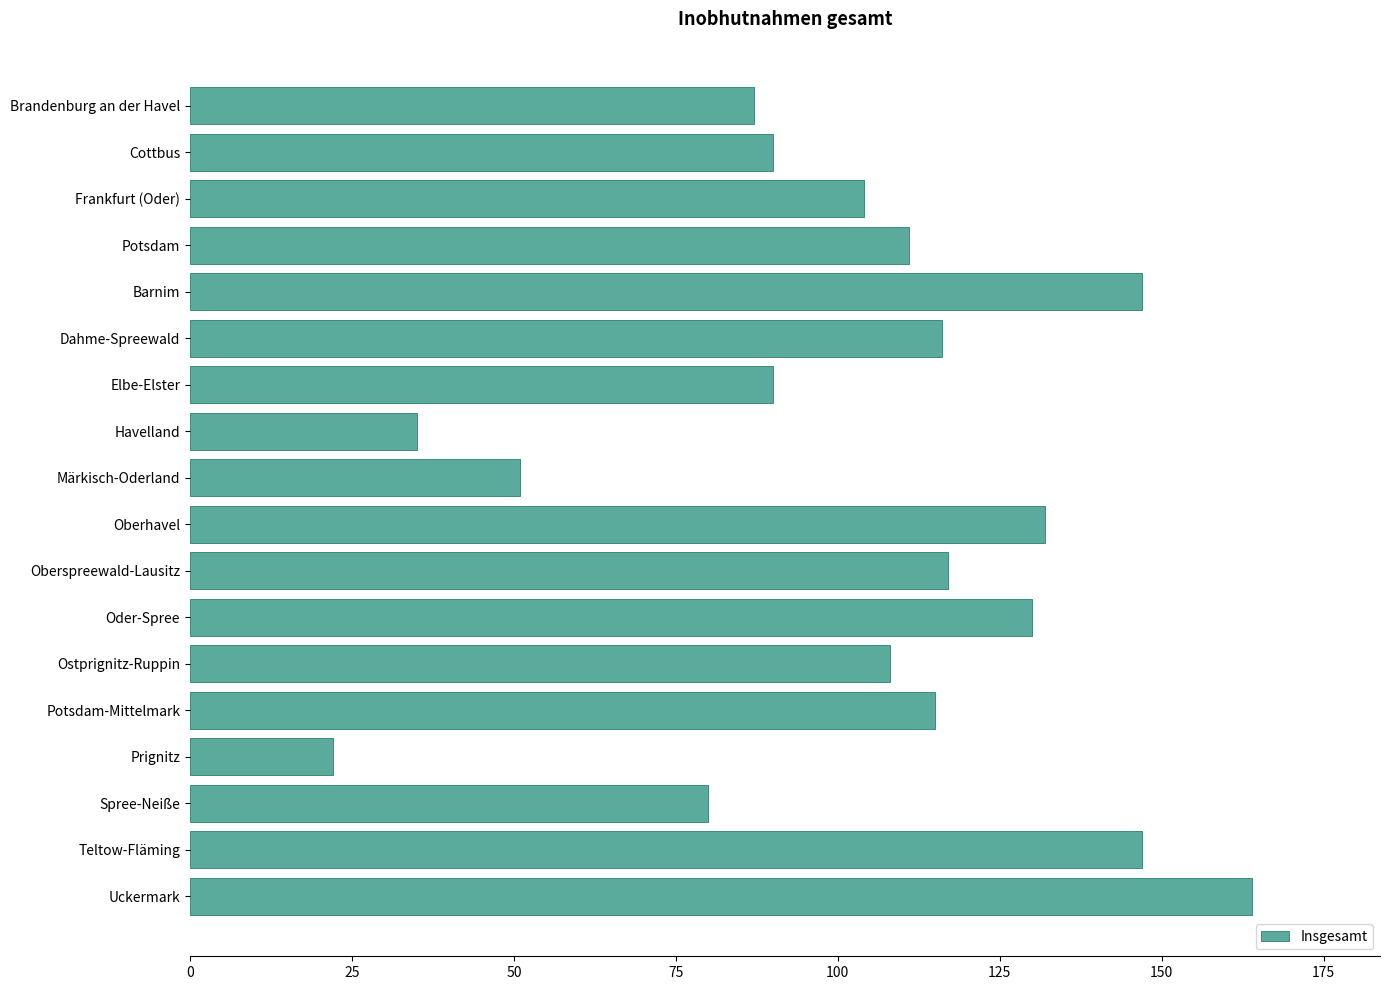

What is the label of the 4th bar from the bottom?

Prignitz